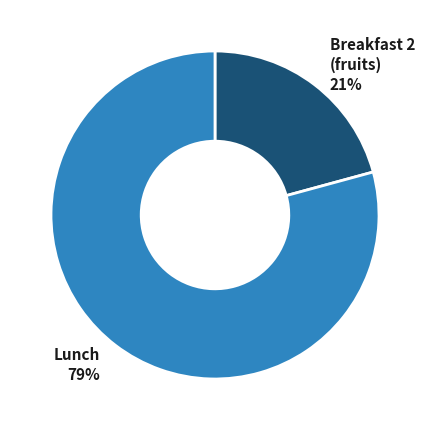

Is there any slice that represents more than half of the pie?

Yes